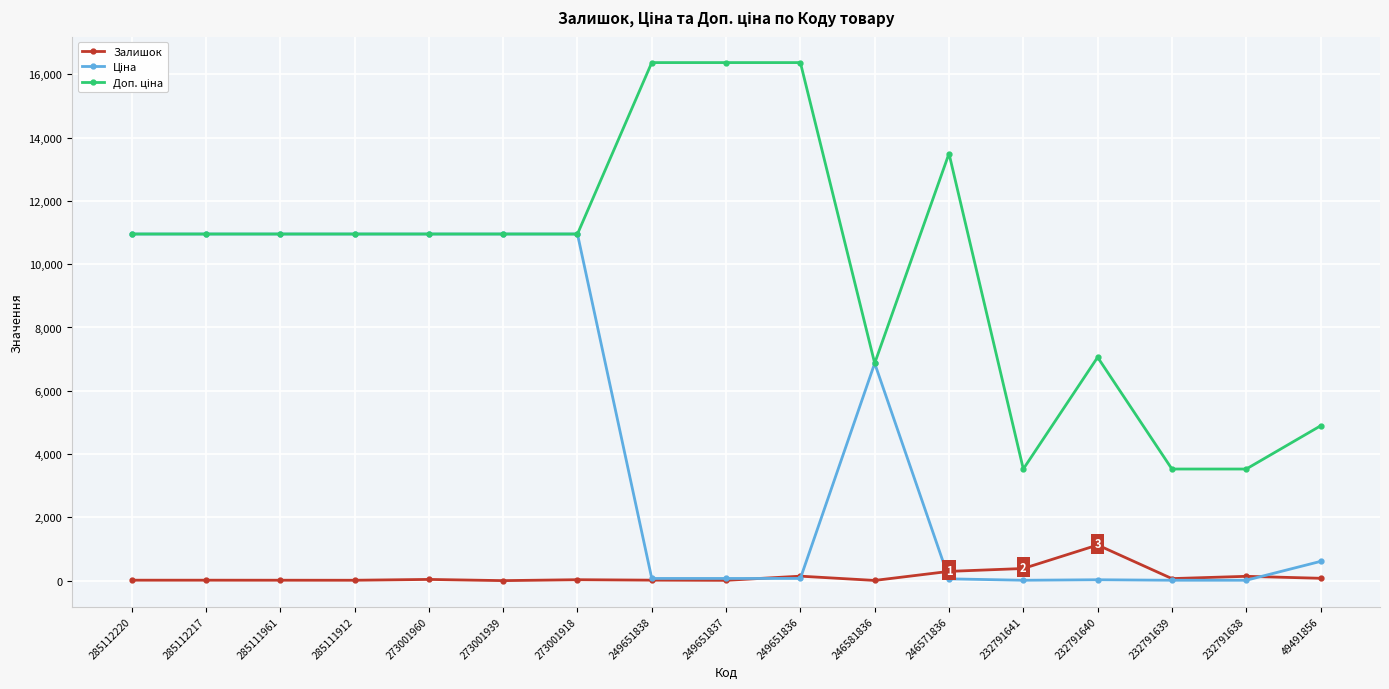

What is the spread (max minus min) of values at 49491856?

4814.6